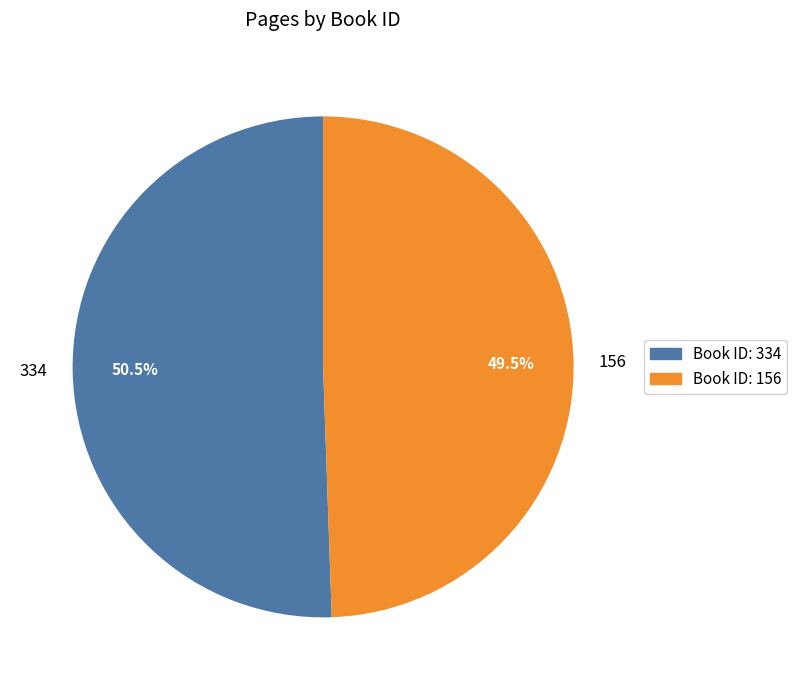

Between 334 and 156, which is larger?

334